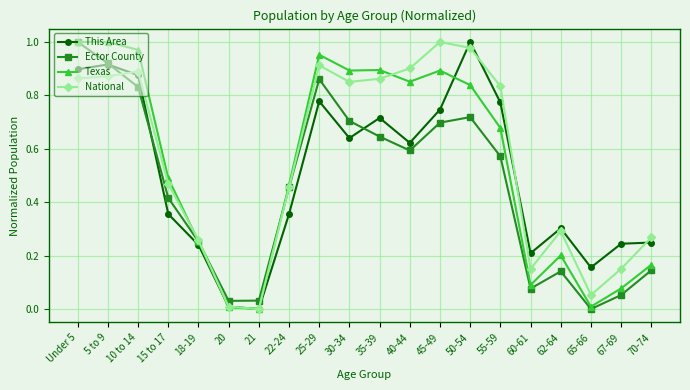

List the series in order of their overall mean, lowest first.

Ector County, This Area, Texas, National